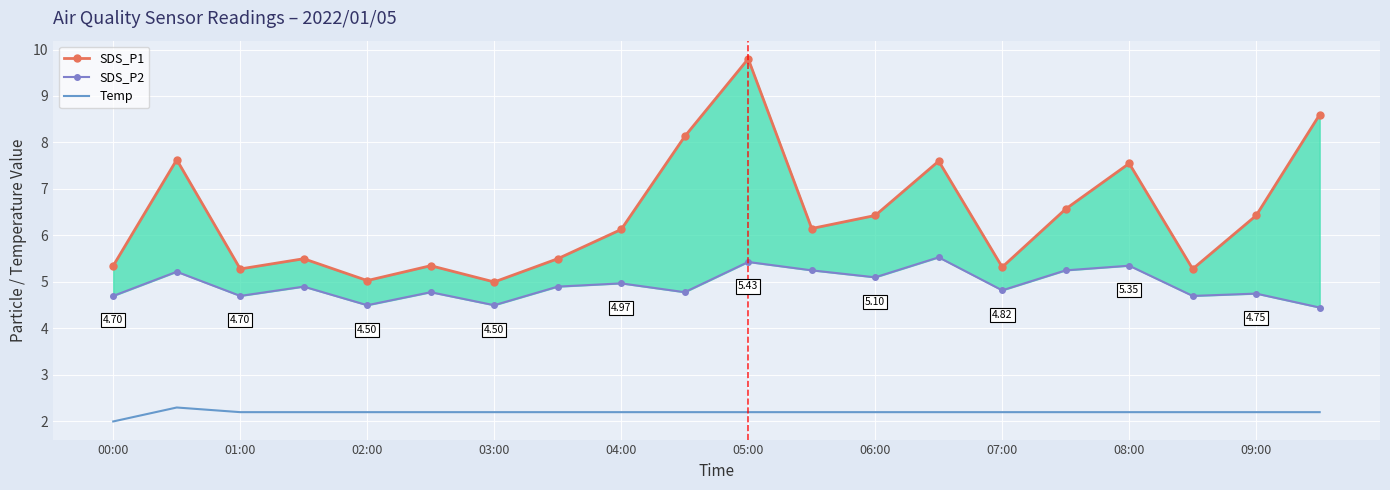

True or false: SDS_P1 has more than 1 interior local peaks.

True